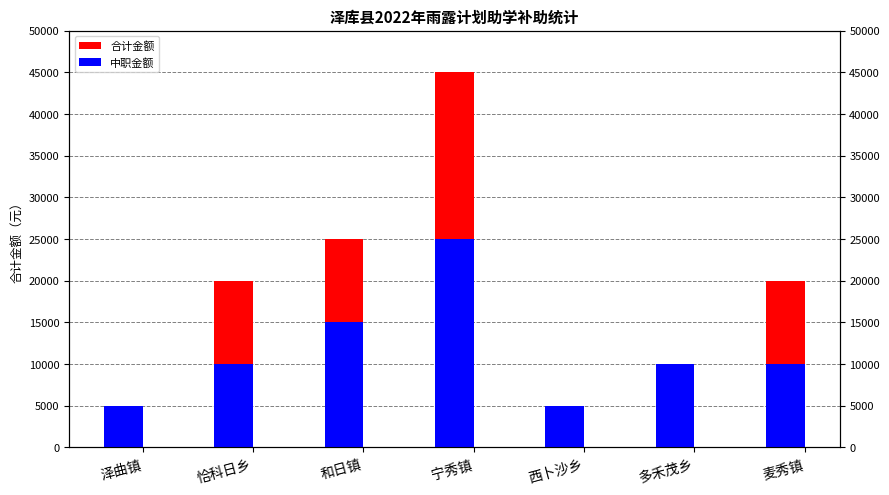

Reading left to right, what are all the values shown in this chart?

合计金额: 5000	20000	25000	45000	5000	10000	20000
中职金额: 5000	10000	15000	25000	5000	10000	10000